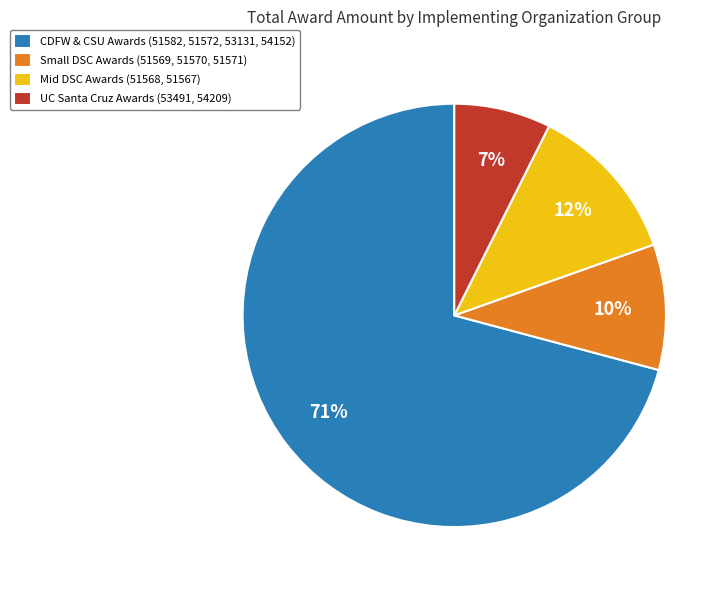

True or false: CDFW & CSU Awards (51582, 51572, 53131, 54152) accounts for 81% of the total.

False